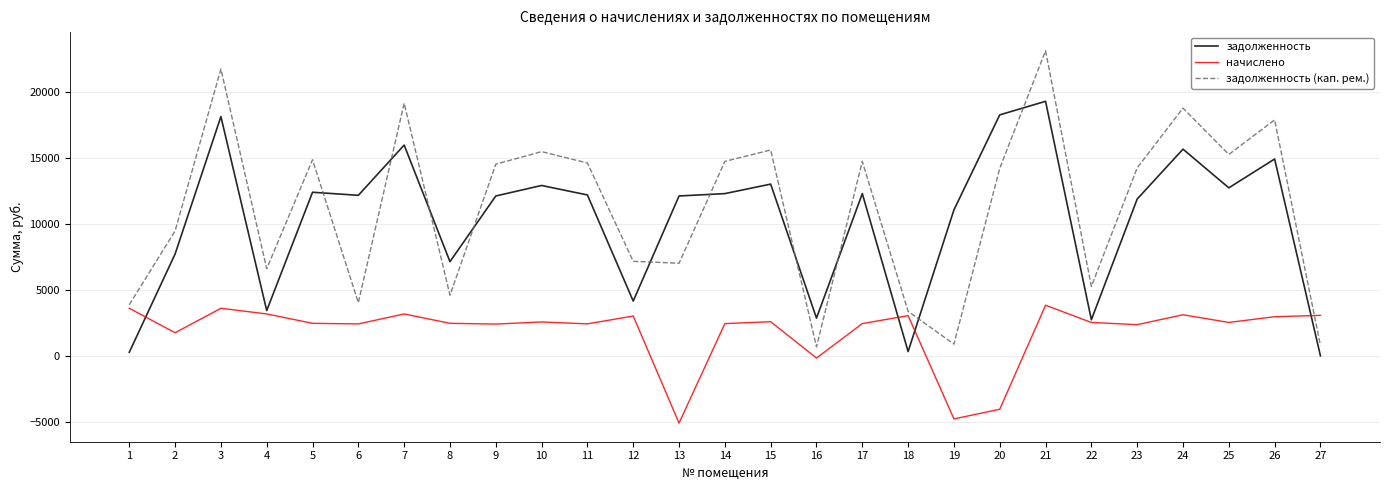

Which series has the largest range (max minus min)?

задолженность (кап. рем.)